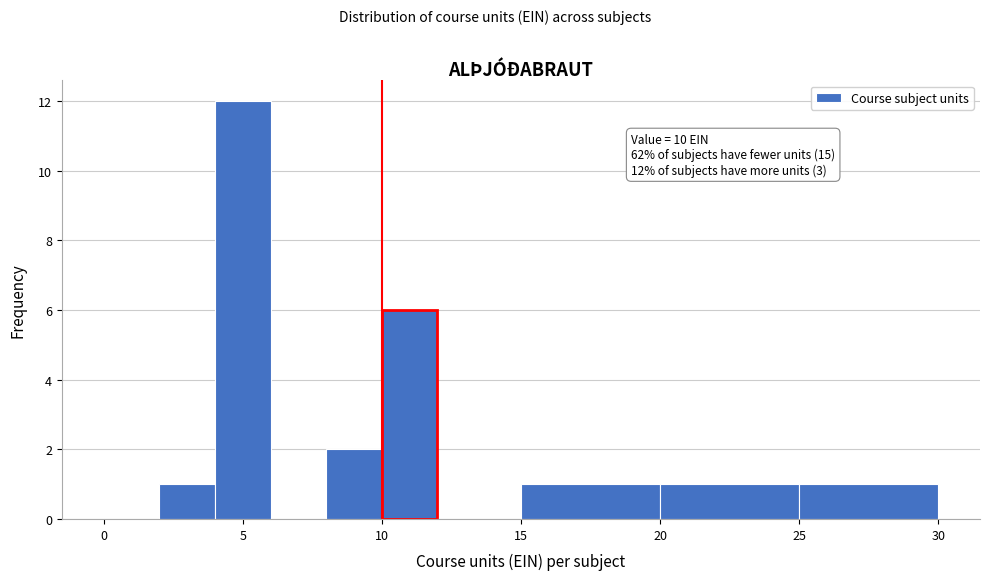

Over which range of the x-axis is the bar tallest?

4 to 6